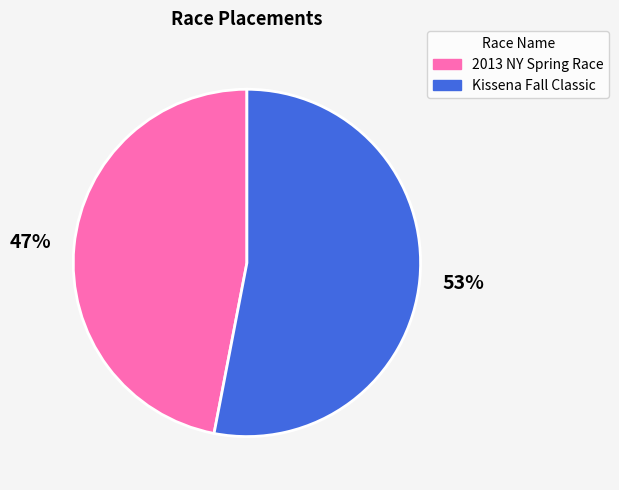

To the nearest percent, what is the difference between the largest and smallest slice percentages?

6%